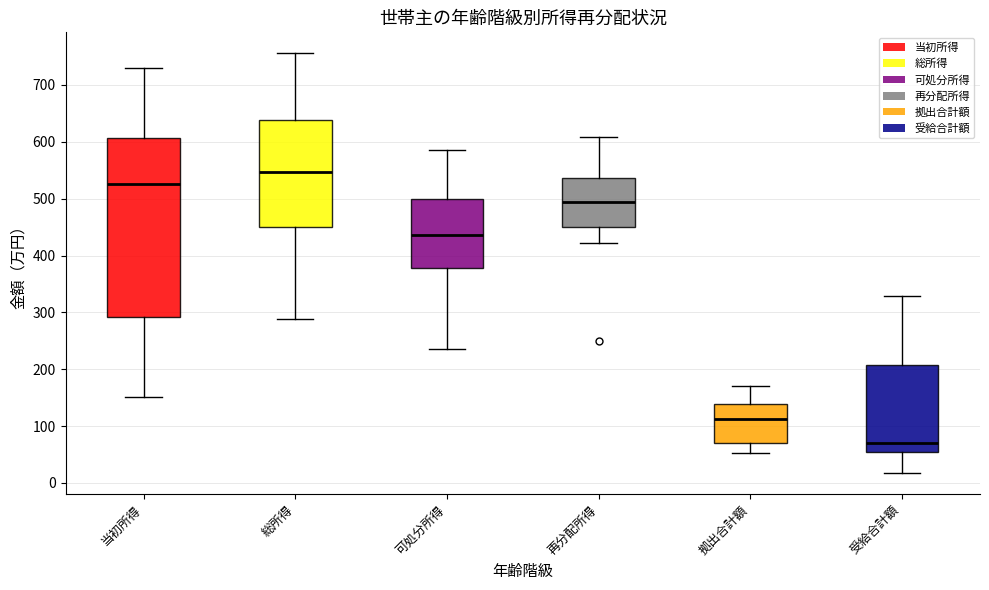

Which box has the lowest median line?

受給合計額